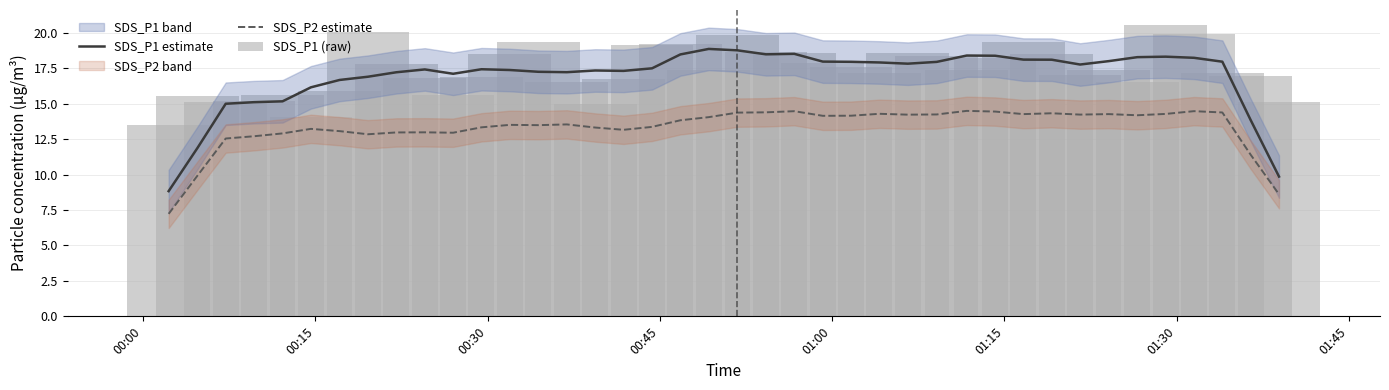

True or false: SDS_P1 estimate and SDS_P2 estimate cross at least once.

False